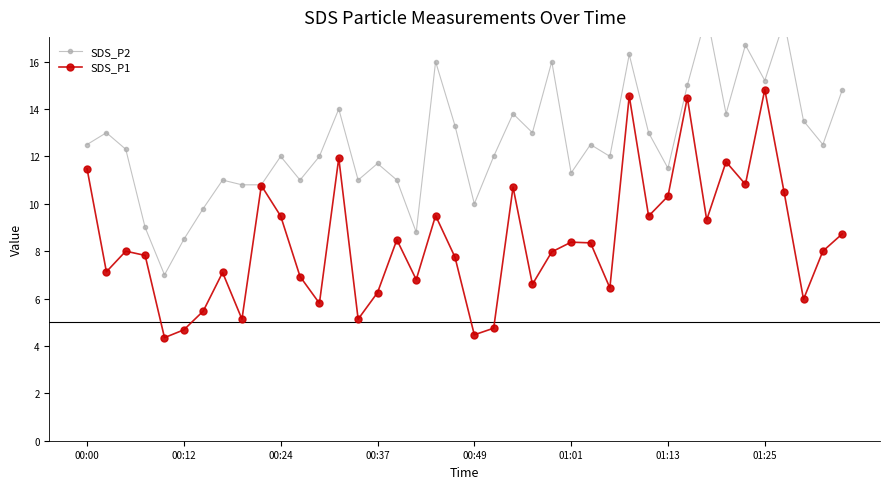

In SDS_P1, how many points are lower than both neighbors (excluding endpoints)?

13